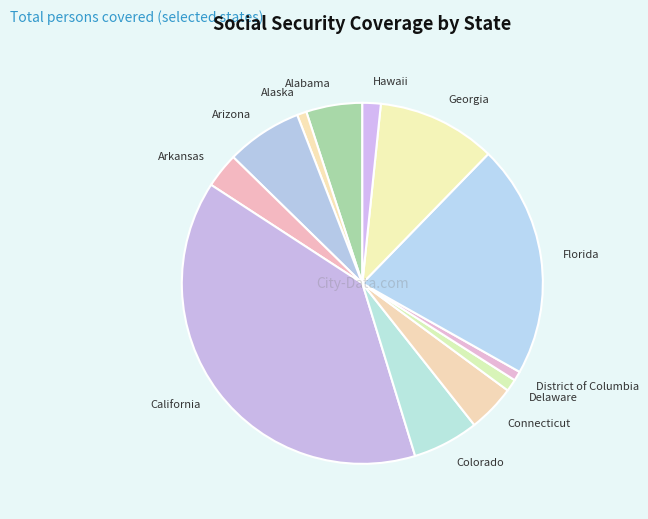

Is there any slice that represents more than half of the pie?

No